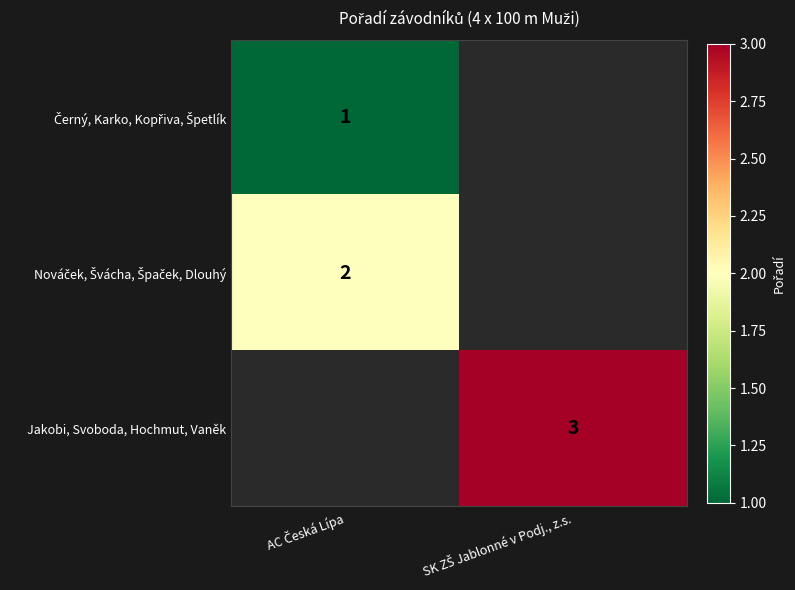

Count the number of data series in this chart.

3